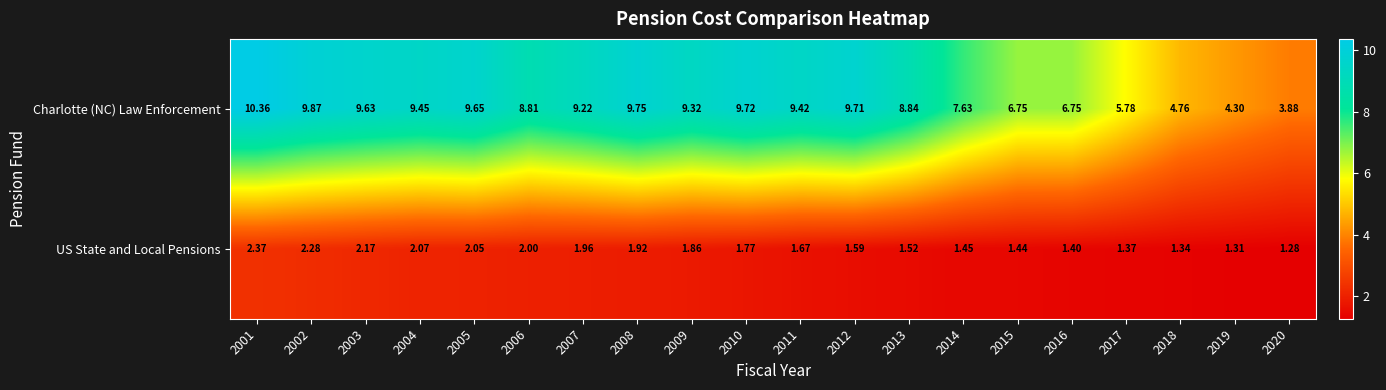

List the series in order of their peak value, highest first.

Charlotte (NC) Law Enforcement, US State and Local Pensions